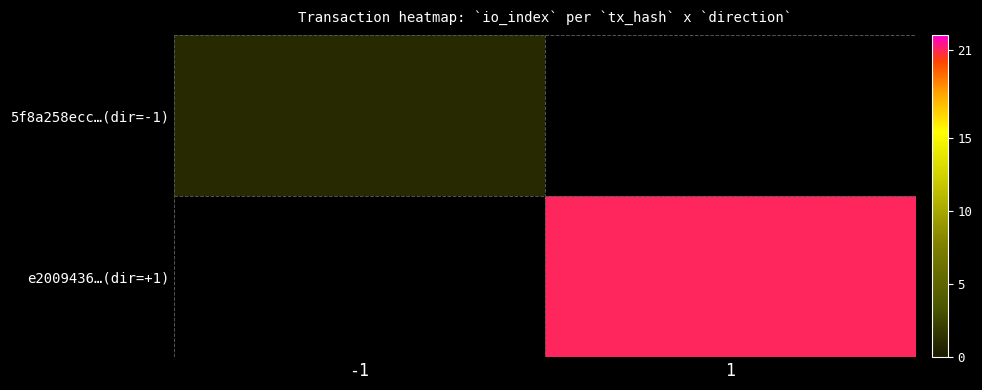

Rank the series by their maximum value, from lowest to highest.

5f8a258ecc…(dir=-1), e2009436…(dir=+1)